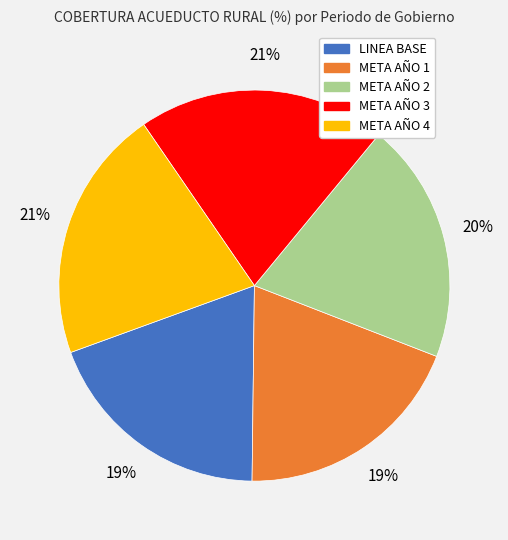

How many slices are in this pie chart?

5